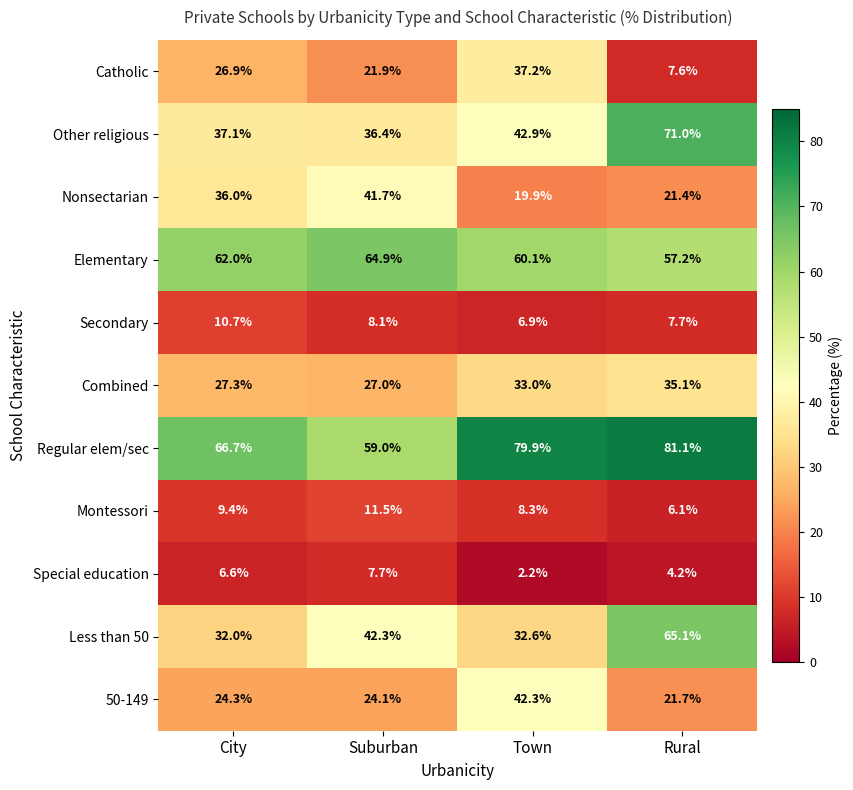

The Regular elem/sec series shows 97.1 at Suburban. True or false?

False